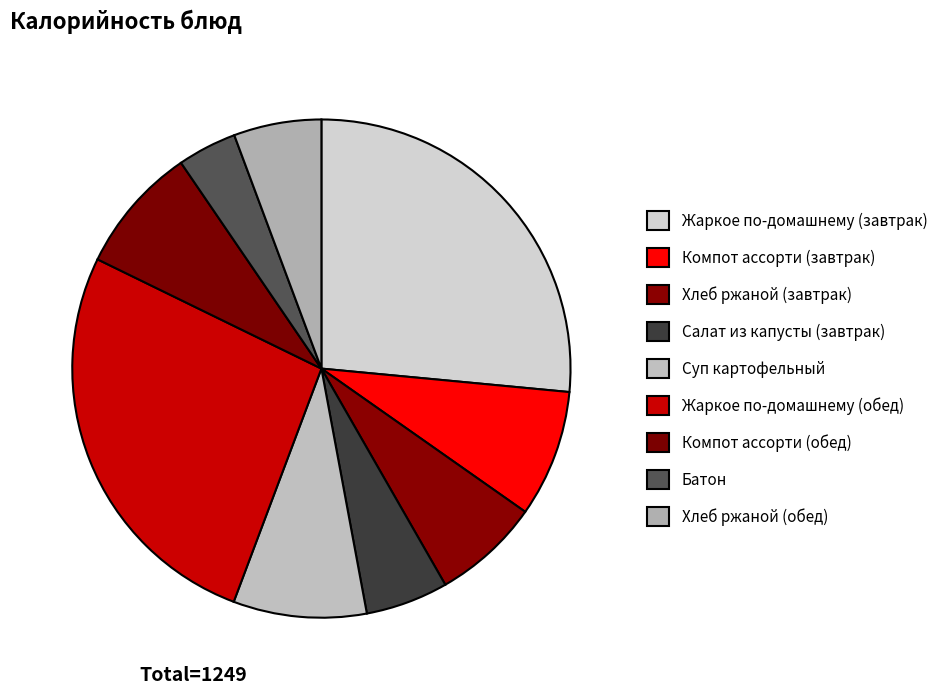

The Компот ассорти (обед) slice represents 1% of the pie. True or false?

False